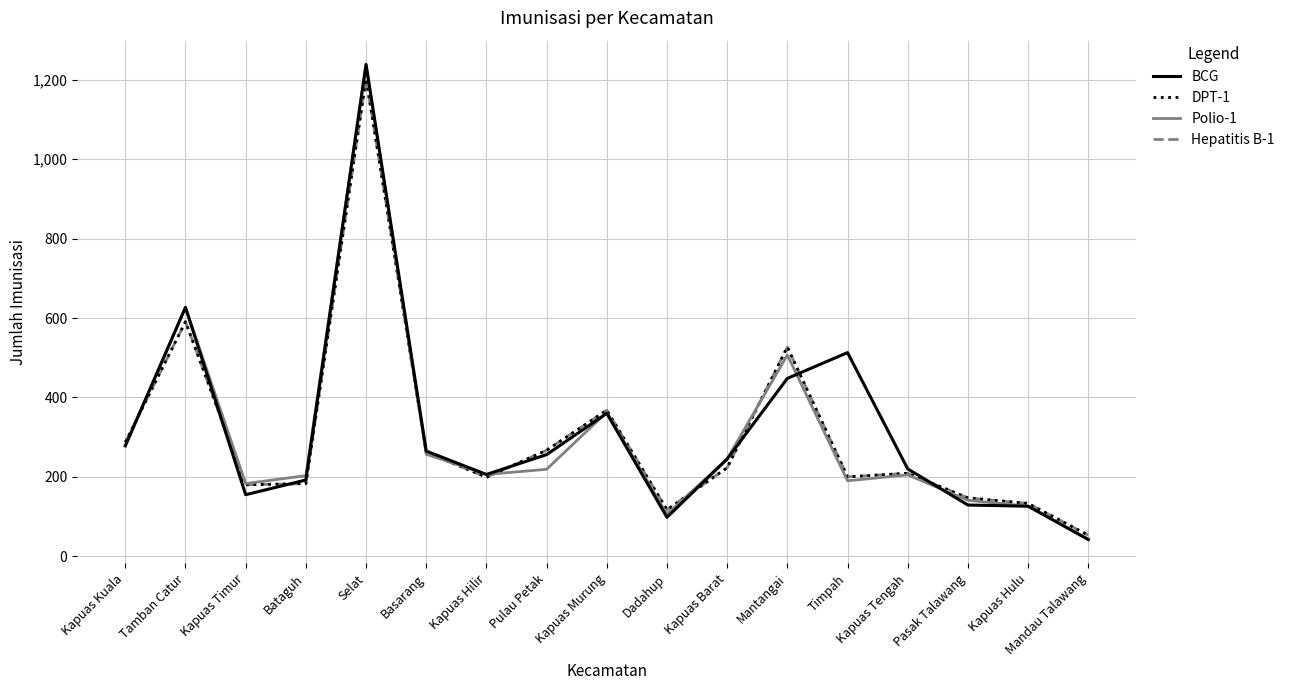

What position from the left is Kapuas Timur?

3